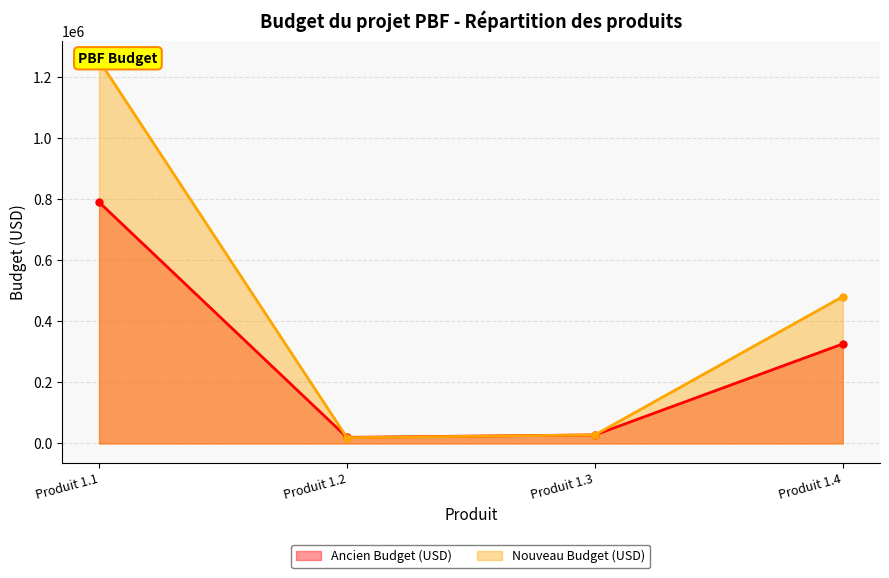

What is the total value across all series at Produit 1.2?

39000